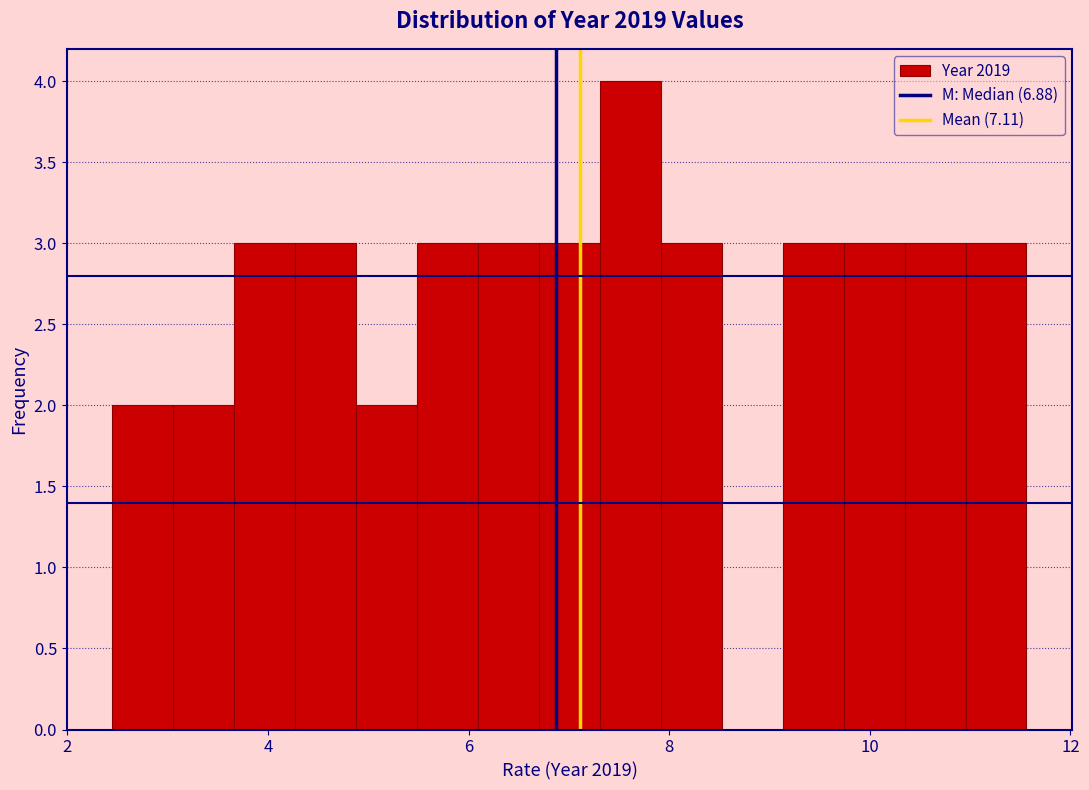

Read against the x-axis, roughly where is the centre of the tallest bar?

7.6